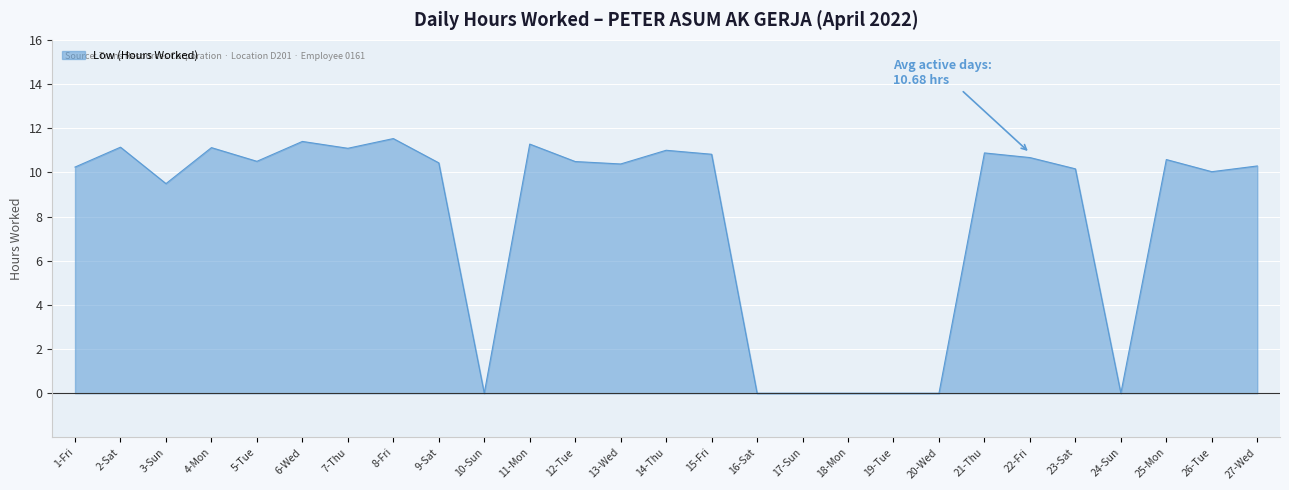

What is the ratio of the value at 12-Tue to the value at 3-Sun?

1.1